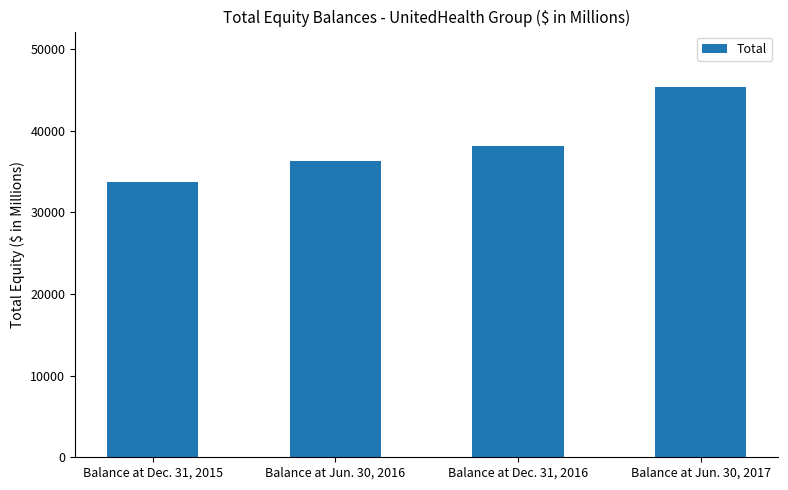

Reading right to left, extract all data points from this chart.

Balance at Jun. 30, 2017=45336	Balance at Dec. 31, 2016=38177	Balance at Jun. 30, 2016=36287	Balance at Dec. 31, 2015=33725